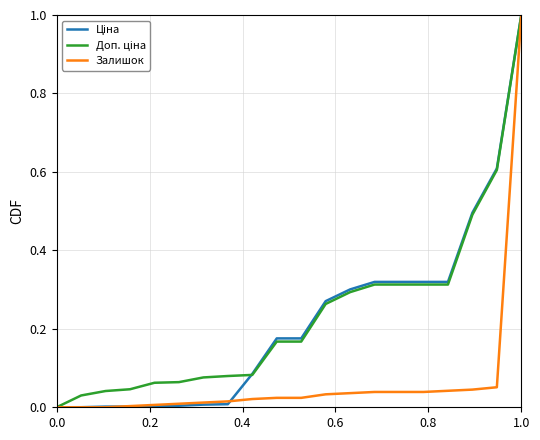

At which category is the sum across all series the highest?

1.0